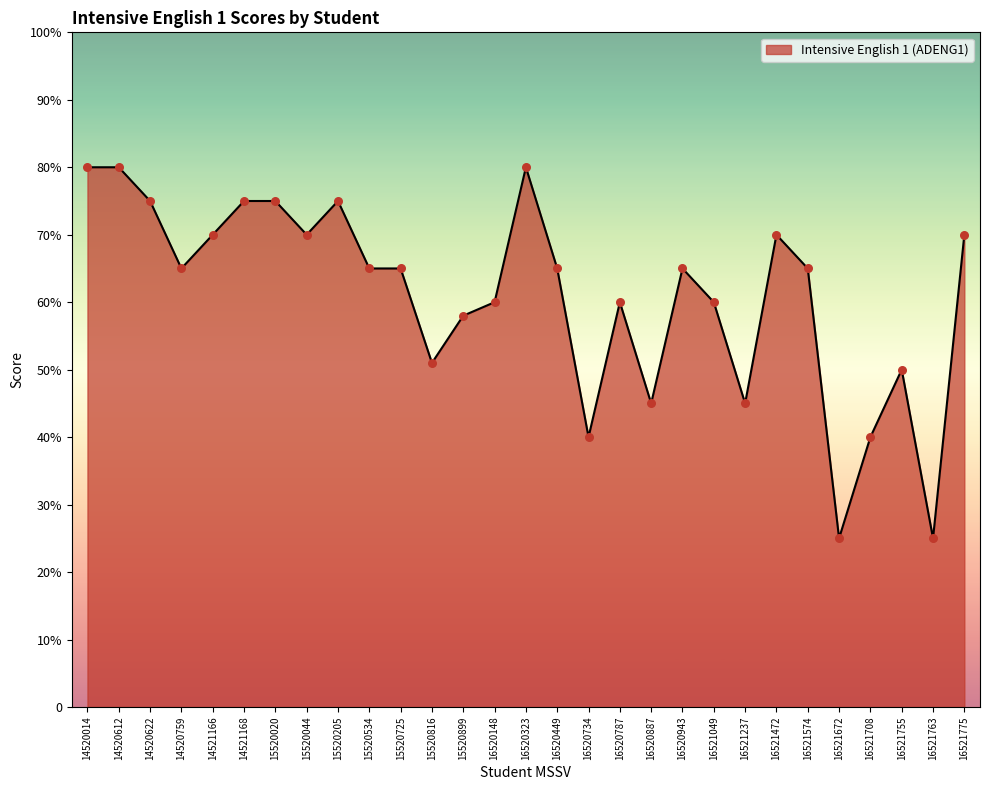

Does the chart have visible grid lines?

No